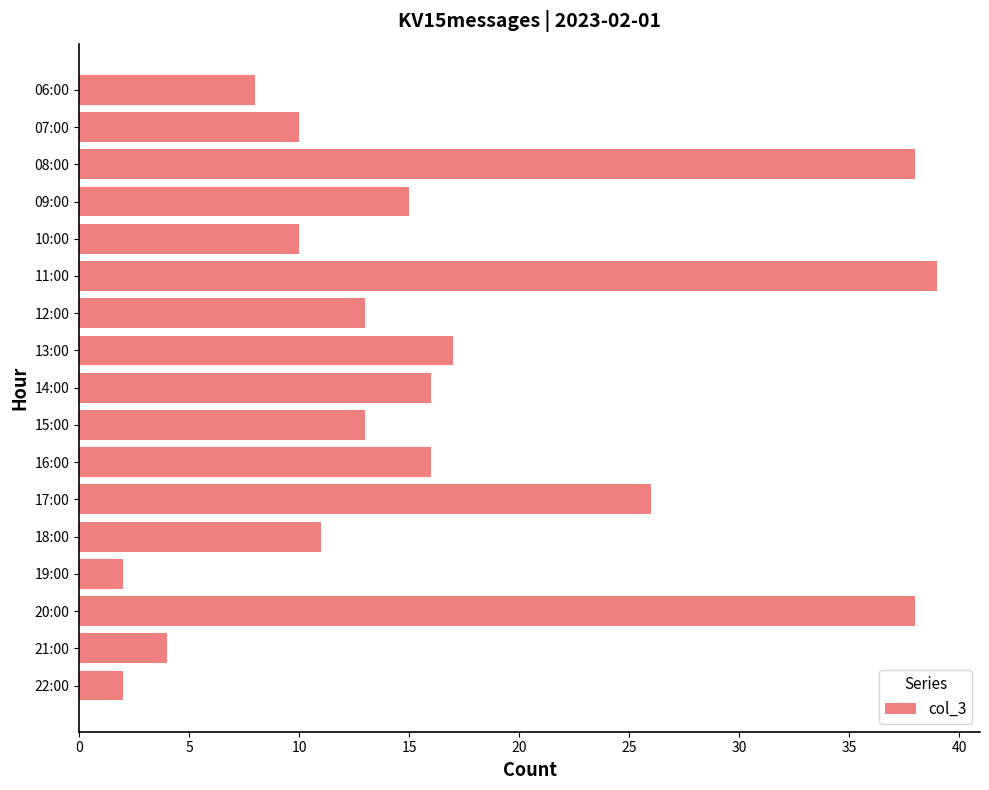

What is the minimum value shown in the chart?

2